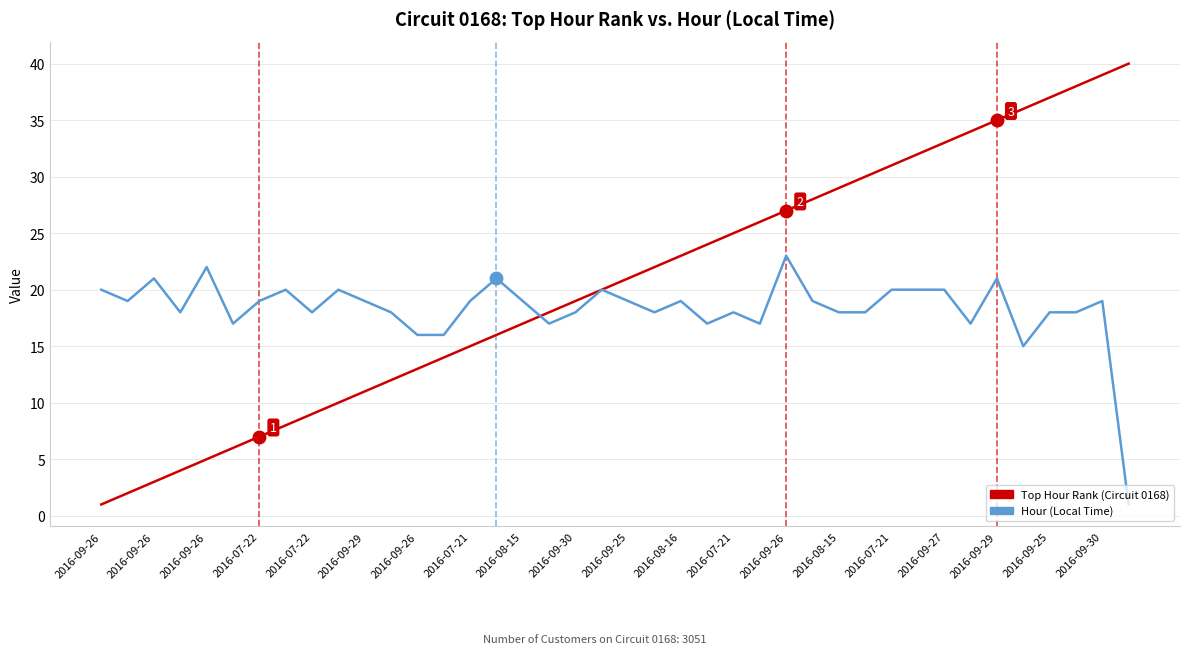

What is the greatest value displayed?

40